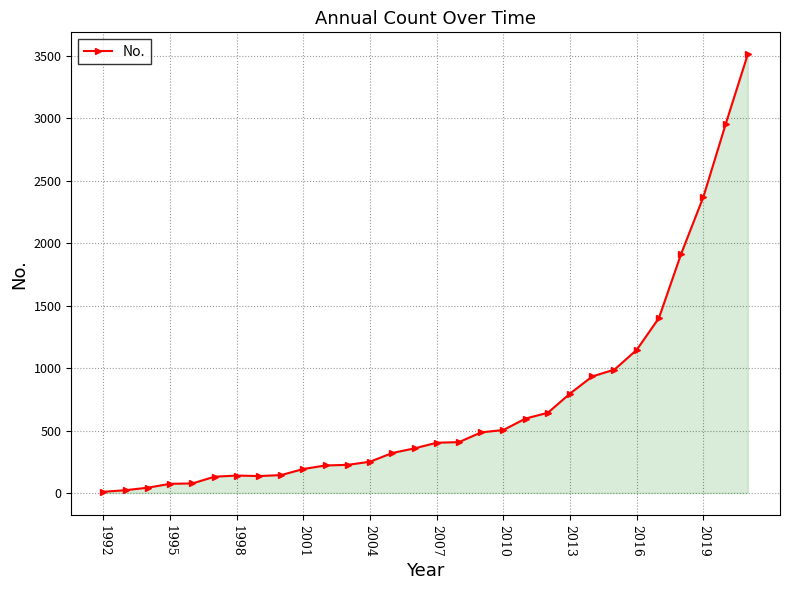

What is the difference between the maximum and minimum values?

3505